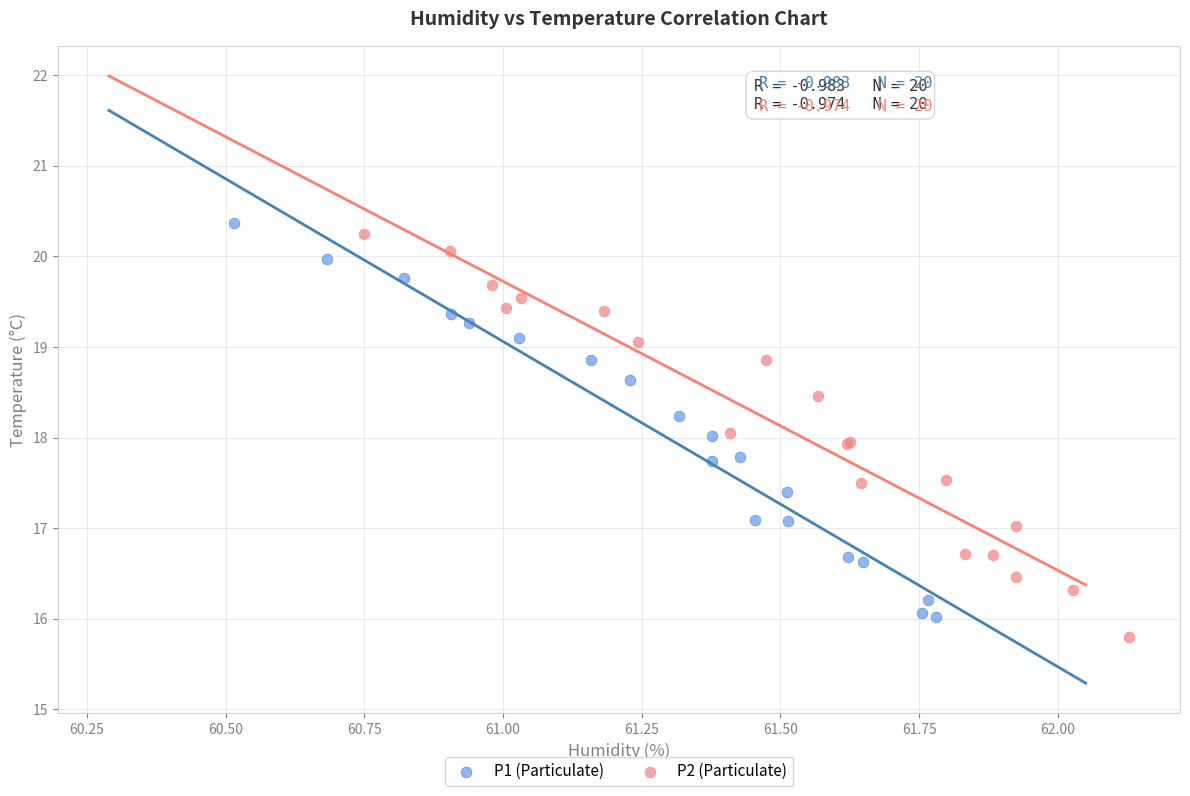

Which series contains the lowest Y value?

P2 (Particulate)